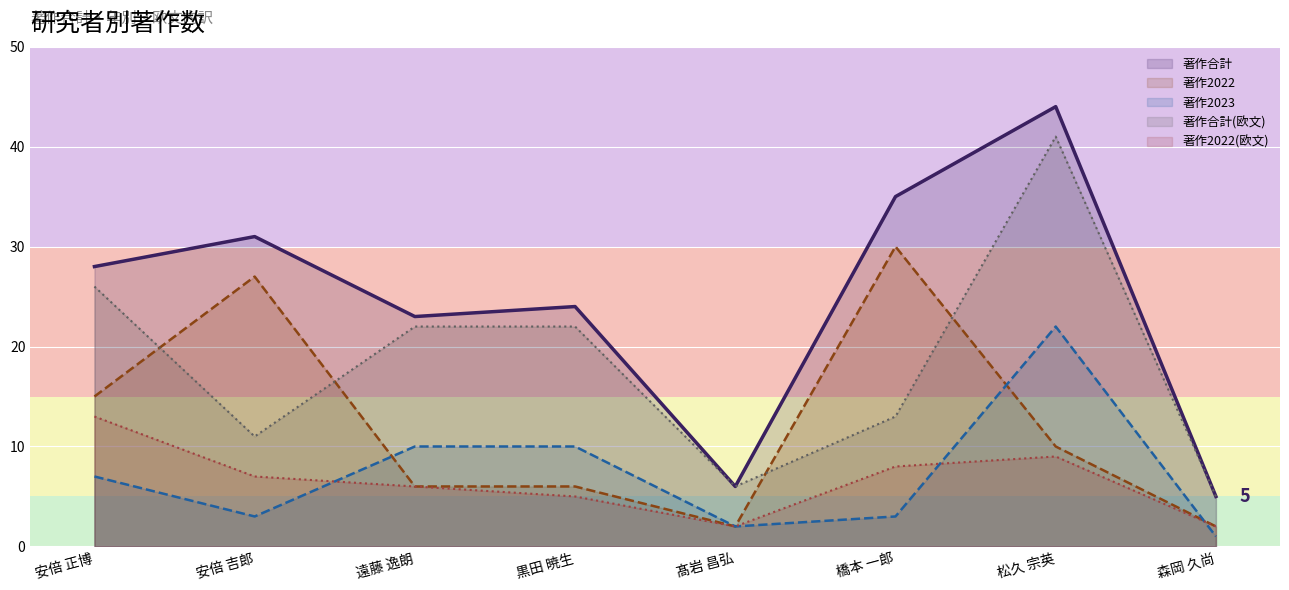

Is it true that 著作2023 equals 3 at 橋本 一郎?

True